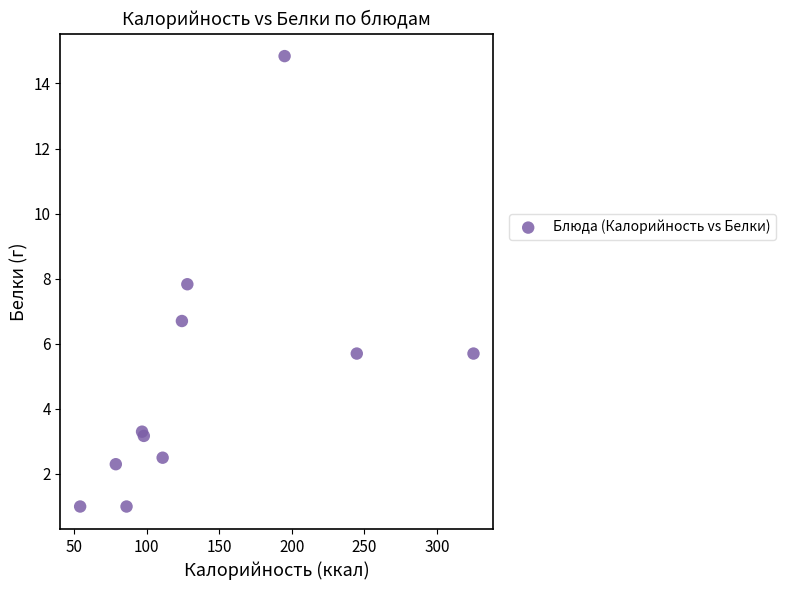

What Y value in the scatter plot is closest to 7?

6.7